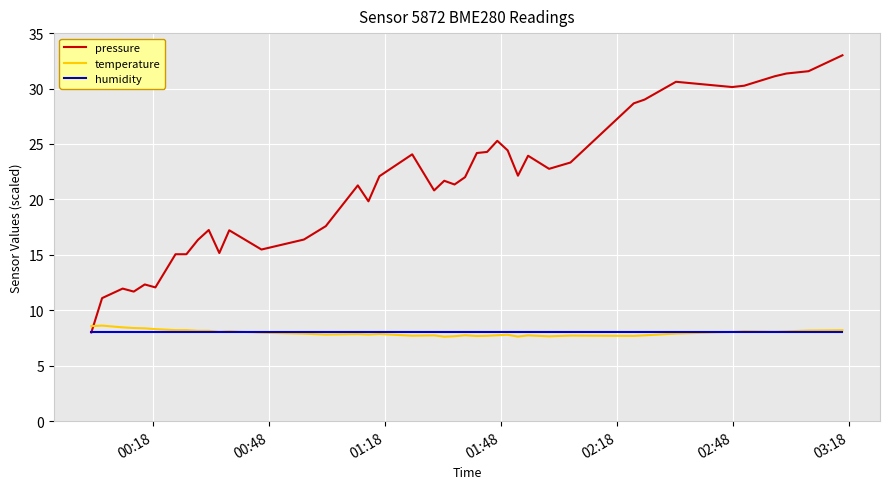

Which series has the widest spread of values?

pressure